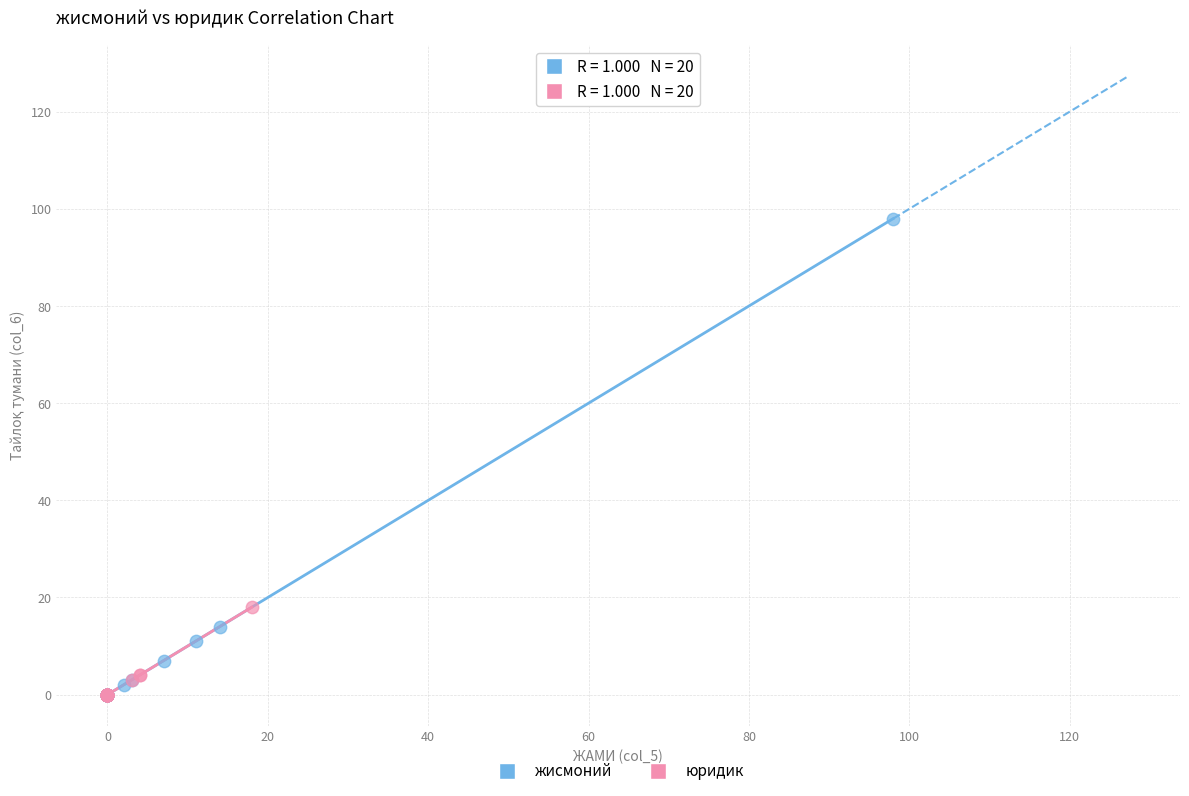

Which series has the largest Y range (max minus min)?

жисмоний